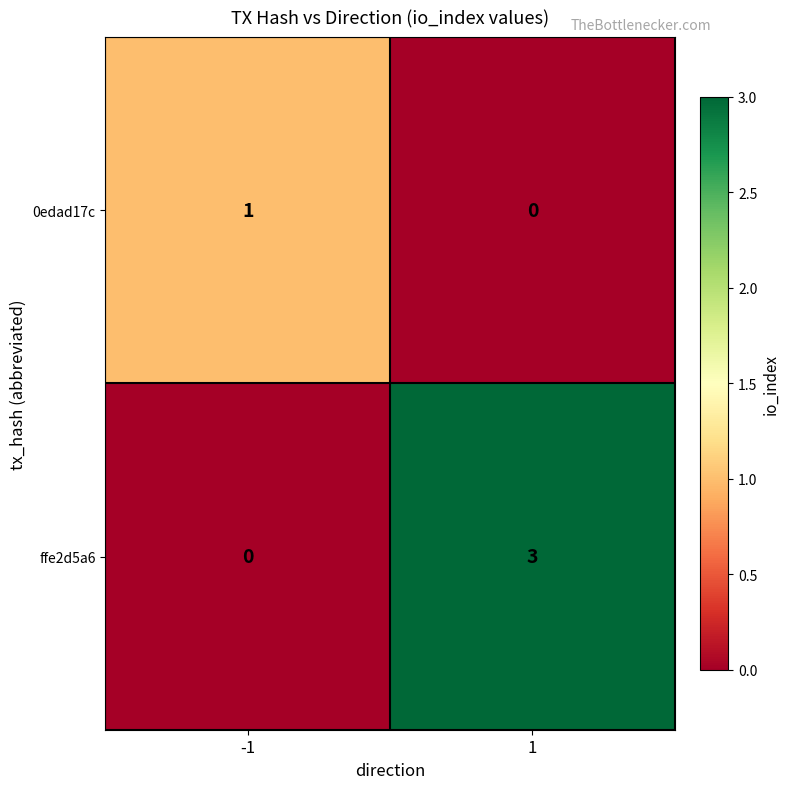

What is the spread (max minus min) of values at -1?

1